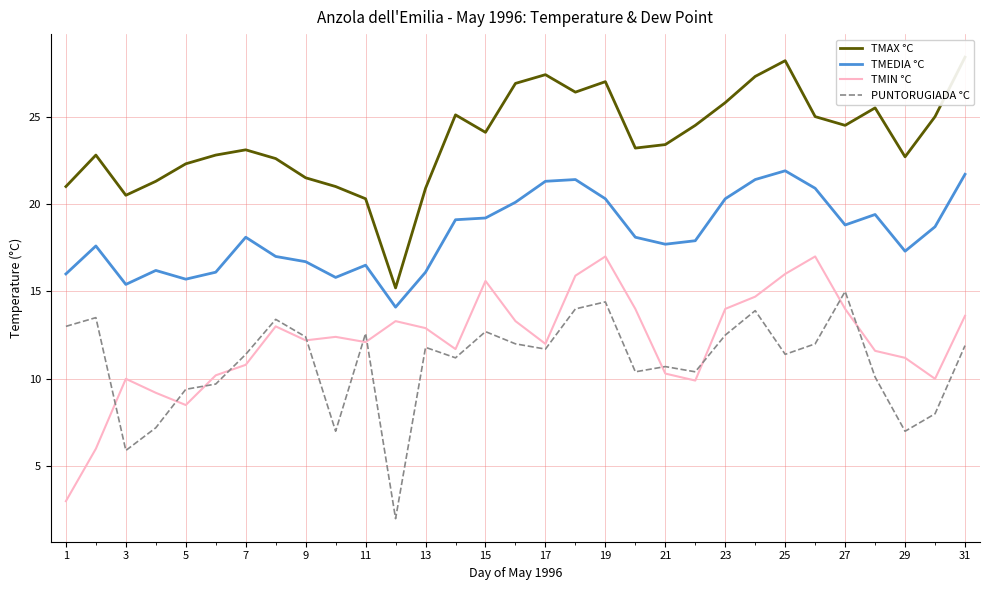

The TMEDIA °C series shows 28.6 at 23. True or false?

False